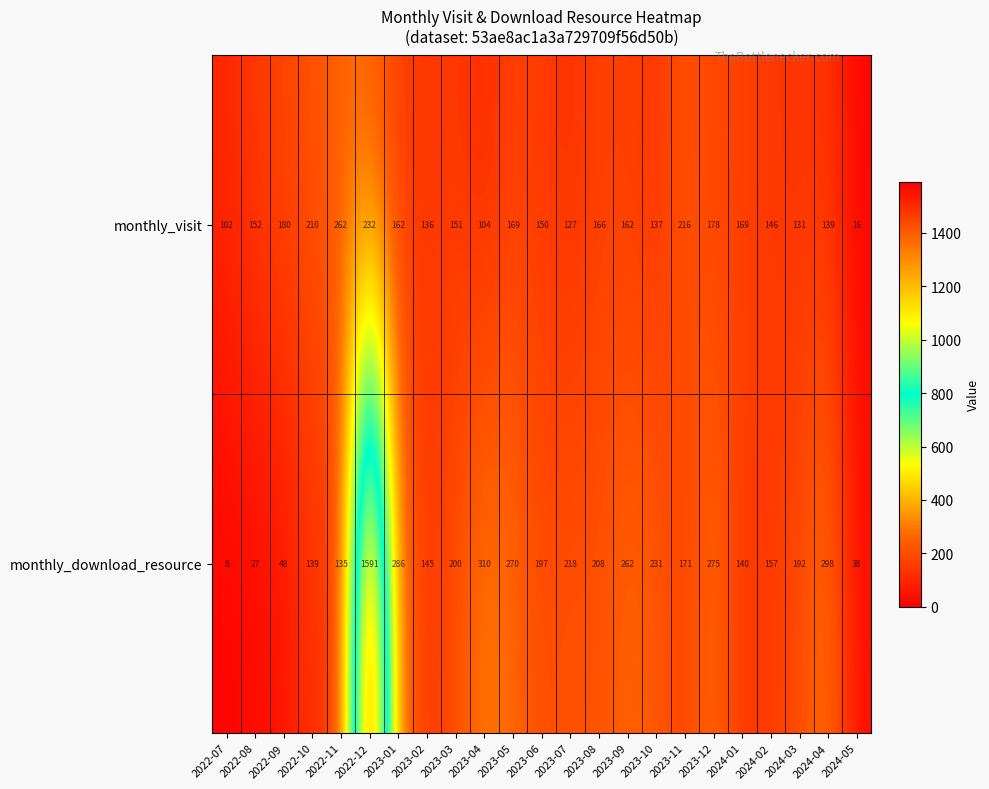

At which label is monthly_download_resource closest to 799?

2023-04